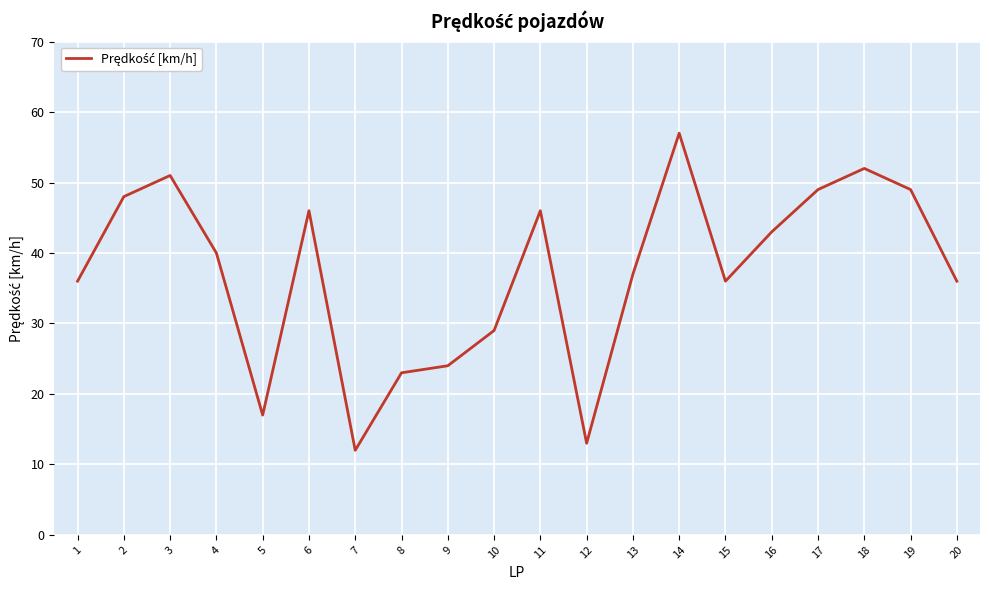

Reading right to left, transcribe all the data shown in this chart.

20=36	19=49	18=52	17=49	16=43	15=36	14=57	13=37	12=13	11=46	10=29	9=24	8=23	7=12	6=46	5=17	4=40	3=51	2=48	1=36